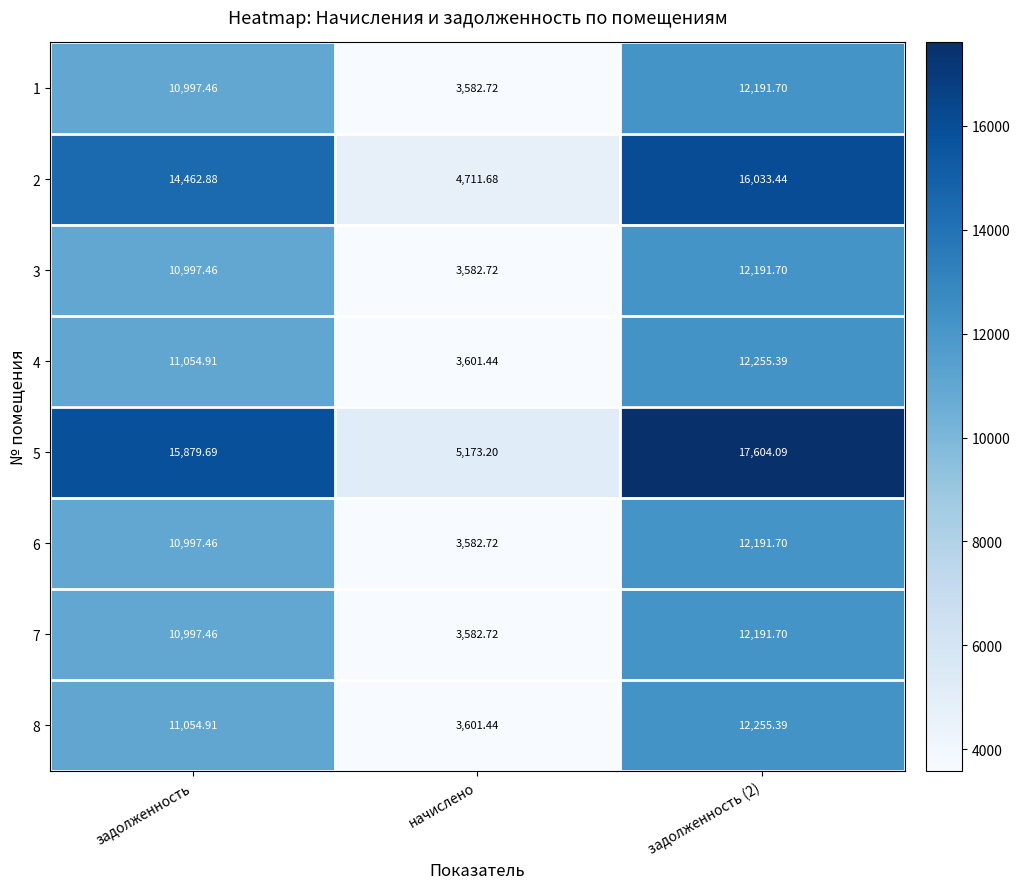

Which series has the largest total across all categories?

5